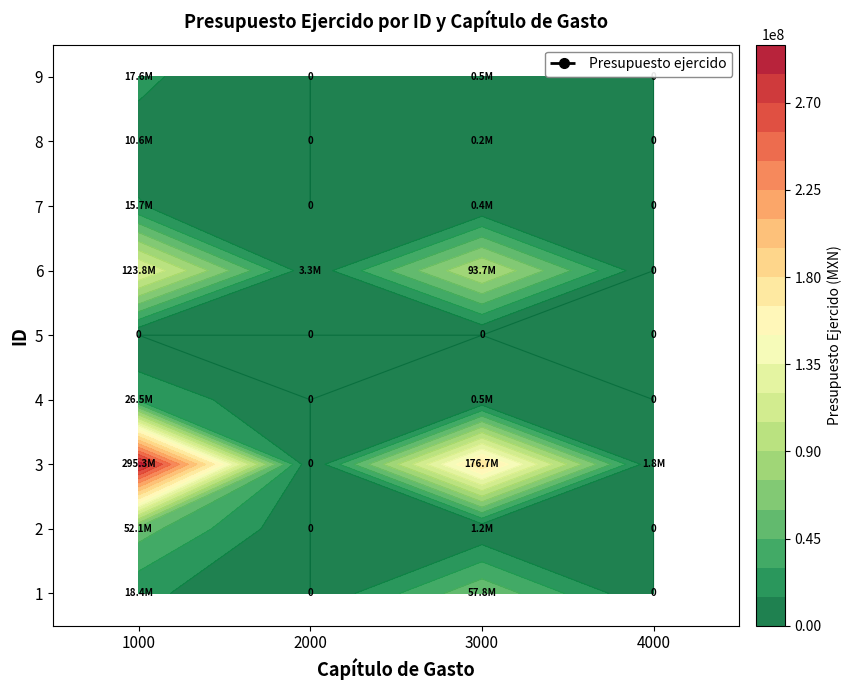

At which category does the chart reach its minimum across all series?

2000